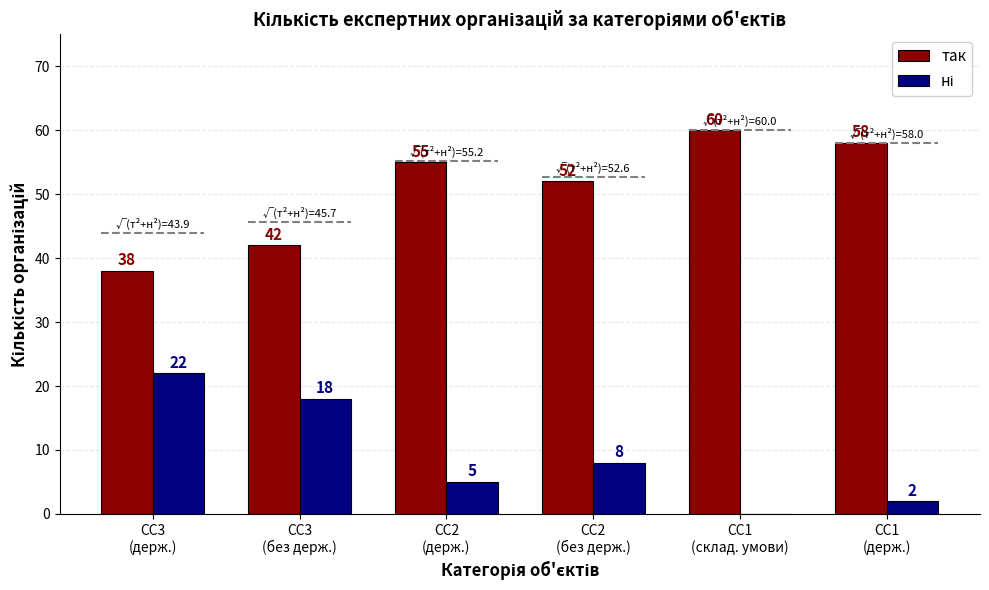

Reading right to left, what are all the values shown in this chart?

так: CC1
(держ.)=58	CC1
(склад. умови)=60	CC2
(без держ.)=52	CC2
(держ.)=55	CC3
(без держ.)=42	CC3
(держ.)=38
ні: CC1
(держ.)=2	CC1
(склад. умови)=0	CC2
(без держ.)=8	CC2
(держ.)=5	CC3
(без держ.)=18	CC3
(держ.)=22